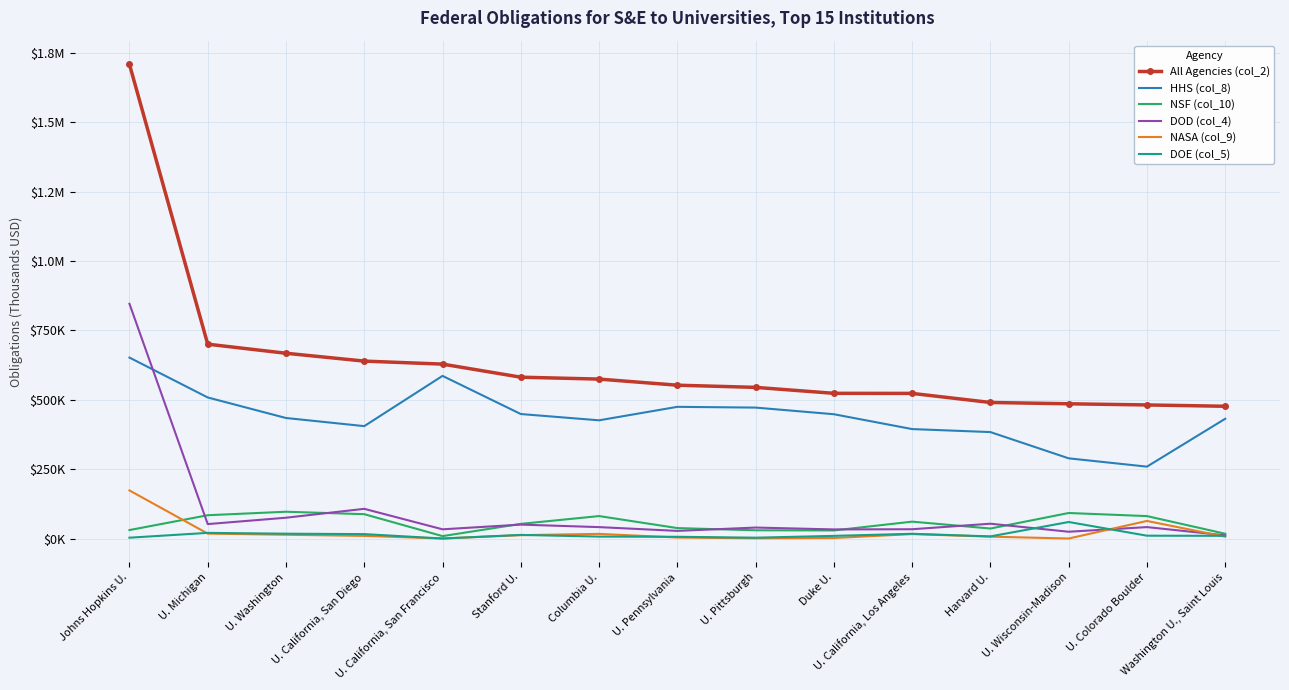

What are all the series names shown in the legend?

All Agencies (col_2), HHS (col_8), NSF (col_10), DOD (col_4), NASA (col_9), DOE (col_5)